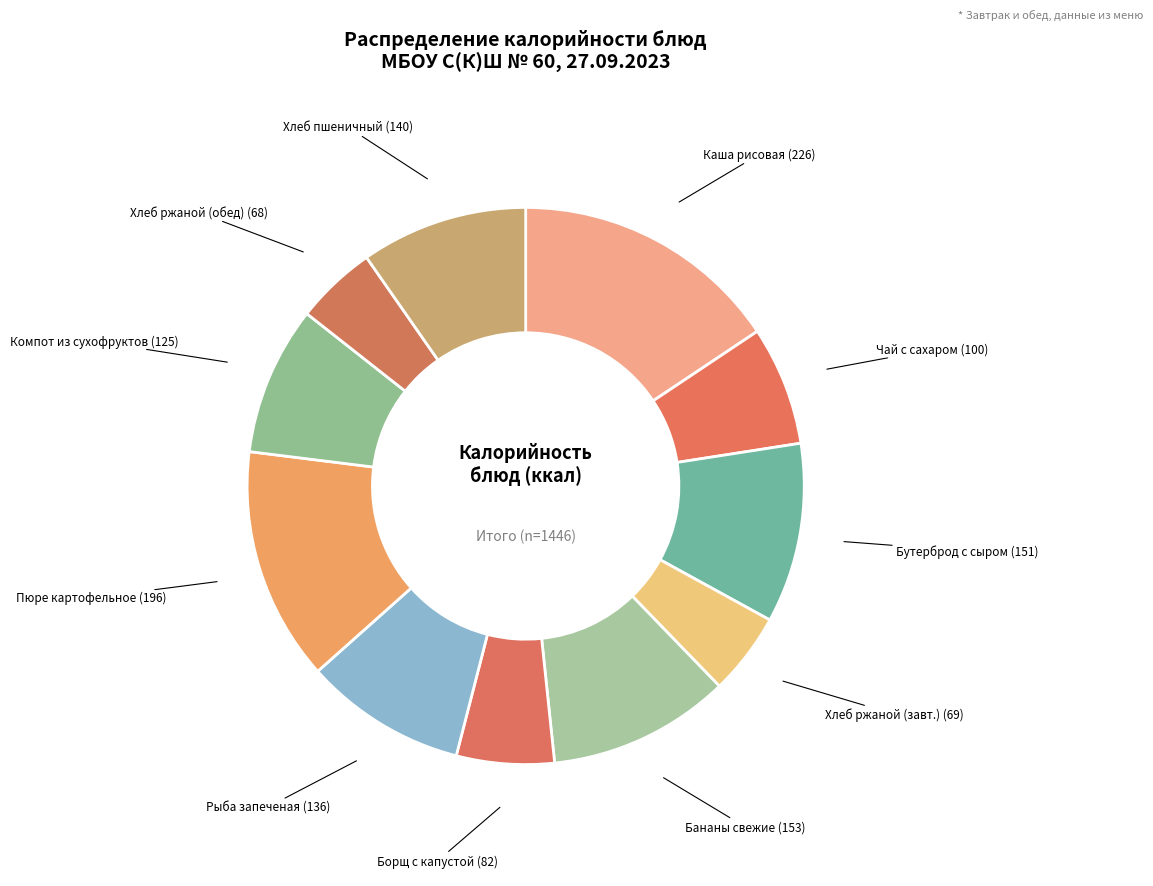

How many slices are in this pie chart?

11